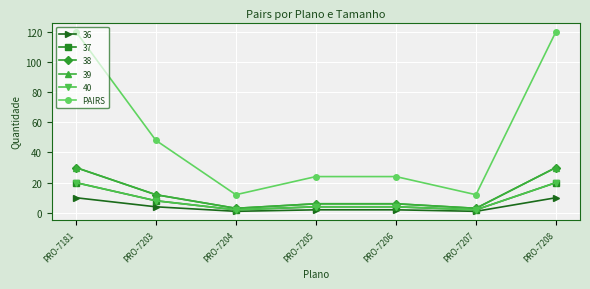

Is this an area chart (filled region under the line)?

No